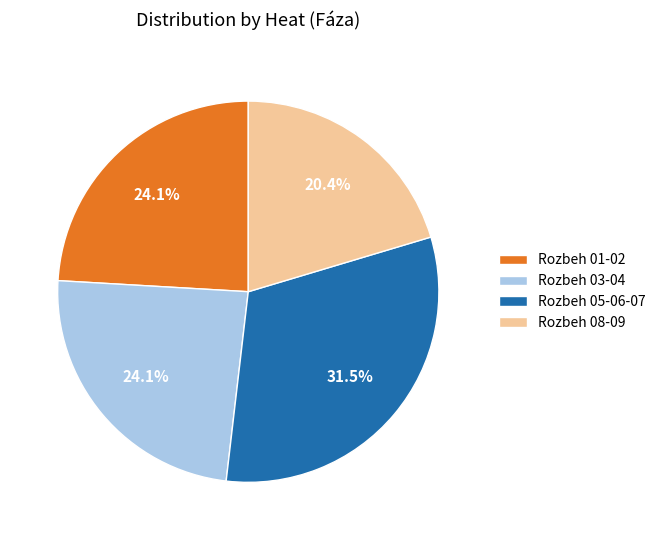

Which category has the smallest portion of the pie?

Rozbeh 08-09